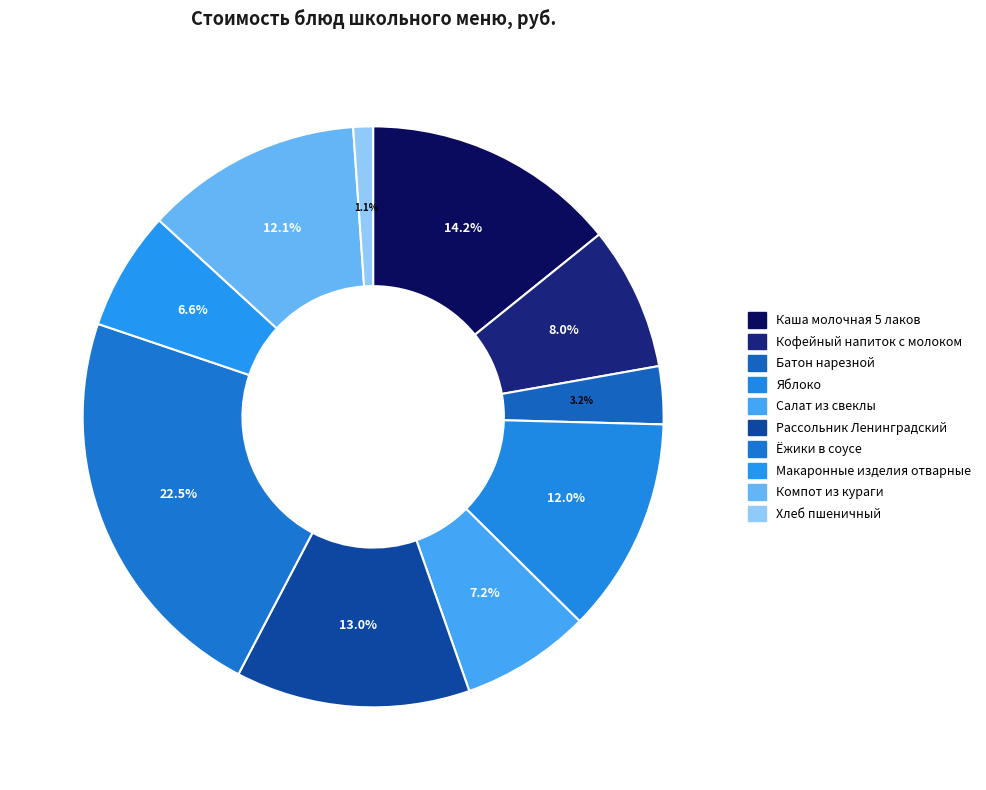

Rank the categories by value from lowest to highest.

Хлеб пшеничный, Батон нарезной, Макаронные изделия отварные, Салат из свеклы, Кофейный напиток с молоком, Яблоко, Компот из кураги, Рассольник Ленинградский, Каша молочная 5 лаков, Ёжики в соусе